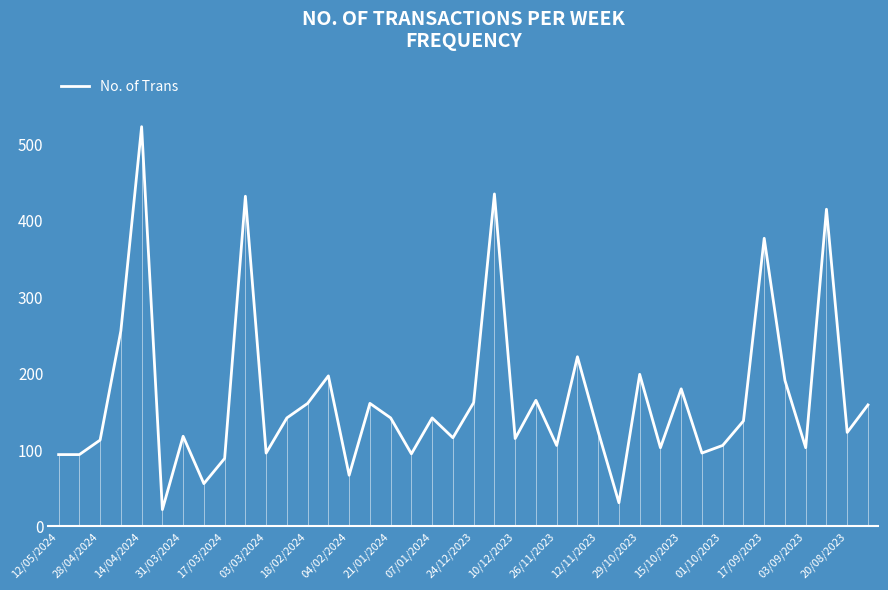

How many values are below 138?

20